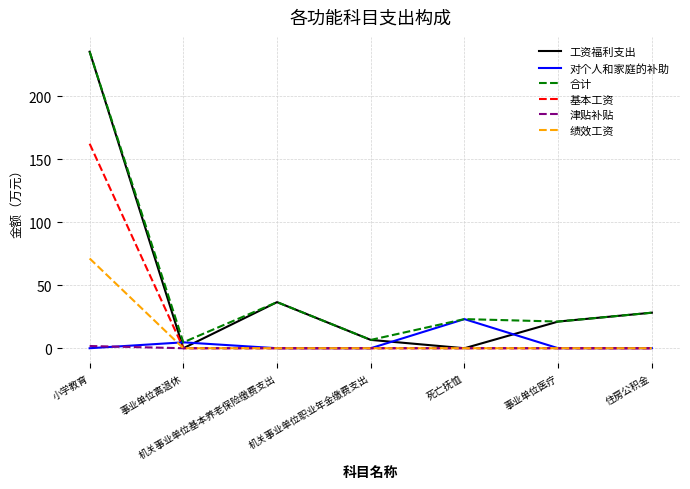

Which category has the highest value in the 基本工资 series?

小学教育